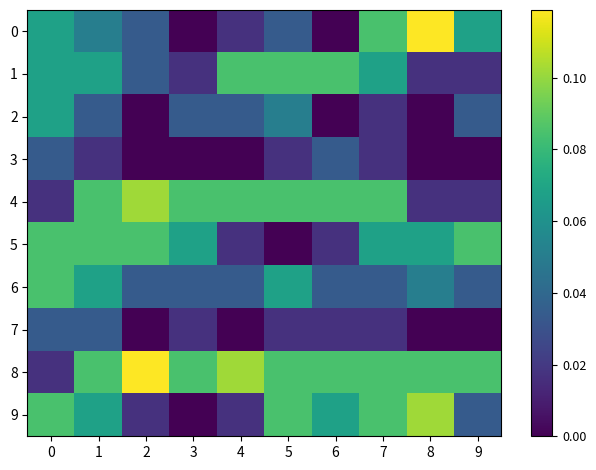

Reading left to right, extract all data points from this chart.

0: 0=0.1	1=0.1	2=0.0	3=0.0	4=0.0	5=0.0	6=0.0	7=0.1	8=0.1	9=0.1
1: 0=0.1	1=0.1	2=0.0	3=0.0	4=0.1	5=0.1	6=0.1	7=0.1	8=0.0	9=0.0
2: 0=0.1	1=0.0	2=0.0	3=0.0	4=0.0	5=0.1	6=0.0	7=0.0	8=0.0	9=0.0
3: 0=0.0	1=0.0	2=0.0	3=0.0	4=0.0	5=0.0	6=0.0	7=0.0	8=0.0	9=0.0
4: 0=0.0	1=0.1	2=0.1	3=0.1	4=0.1	5=0.1	6=0.1	7=0.1	8=0.0	9=0.0
5: 0=0.1	1=0.1	2=0.1	3=0.1	4=0.0	5=0.0	6=0.0	7=0.1	8=0.1	9=0.1
6: 0=0.1	1=0.1	2=0.0	3=0.0	4=0.0	5=0.1	6=0.0	7=0.0	8=0.1	9=0.0
7: 0=0.0	1=0.0	2=0.0	3=0.0	4=0.0	5=0.0	6=0.0	7=0.0	8=0.0	9=0.0
8: 0=0.0	1=0.1	2=0.1	3=0.1	4=0.1	5=0.1	6=0.1	7=0.1	8=0.1	9=0.1
9: 0=0.1	1=0.1	2=0.0	3=0.0	4=0.0	5=0.1	6=0.1	7=0.1	8=0.1	9=0.0